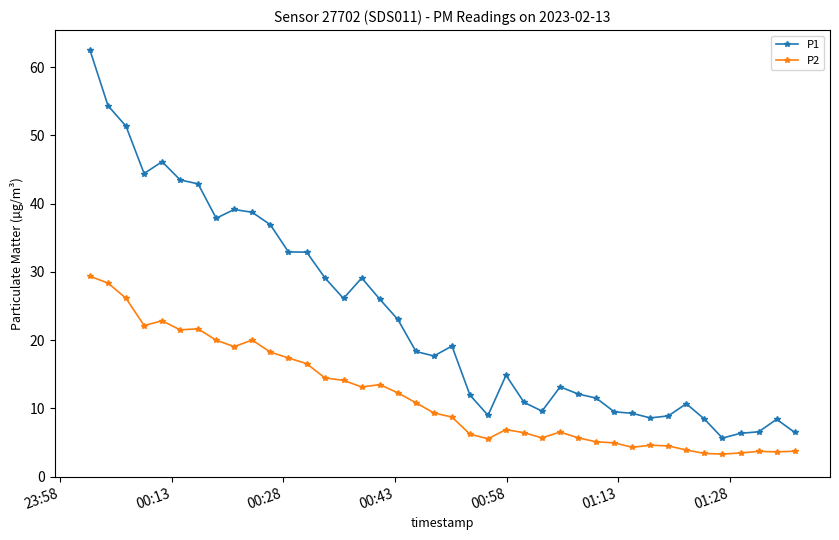

What is the difference between the second highest and minimum values in the P1 series?

48.7